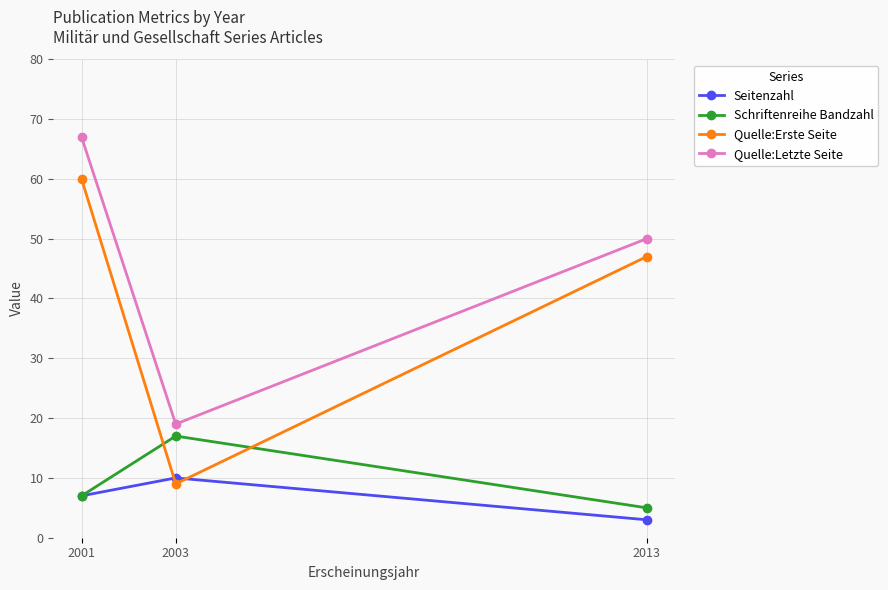

What is the value of the Schriftenreihe Bandzahl point at the 2nd from the left?

17